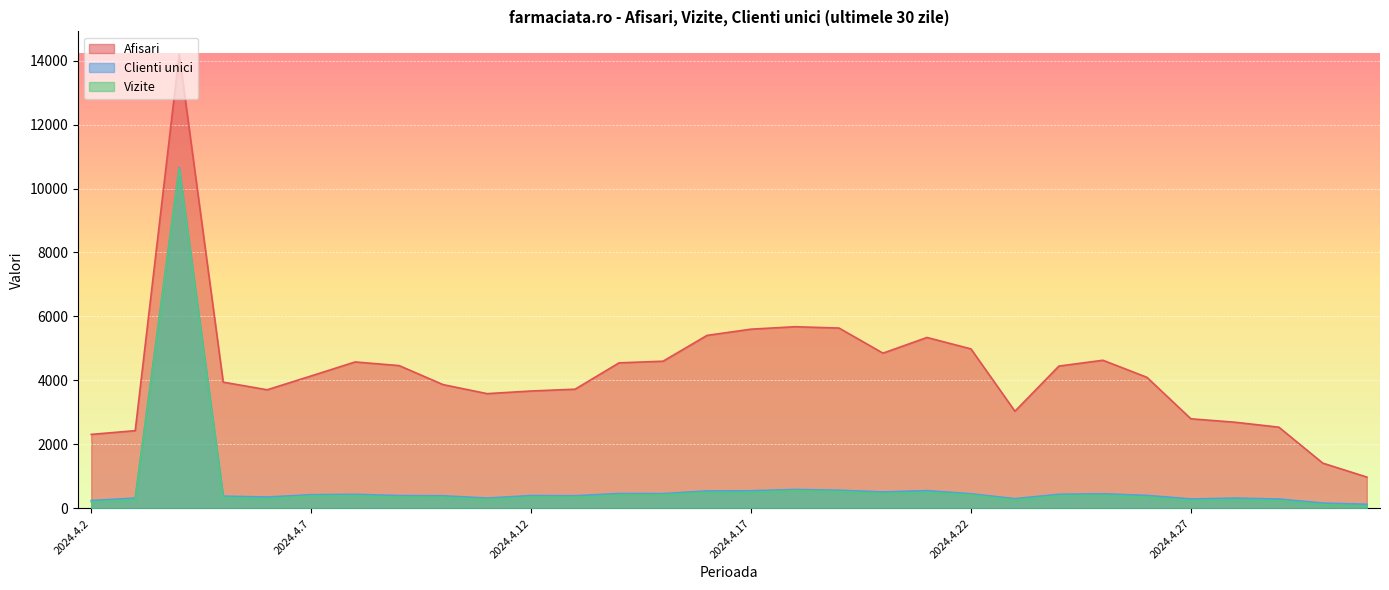

True or false: Vizite and Afisari cross at least once.

False